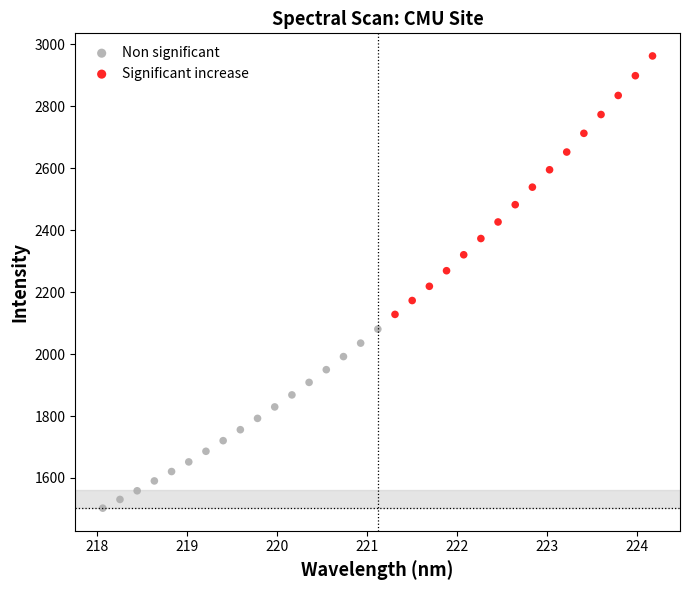

Which series contains the lowest Y value?

Non significant